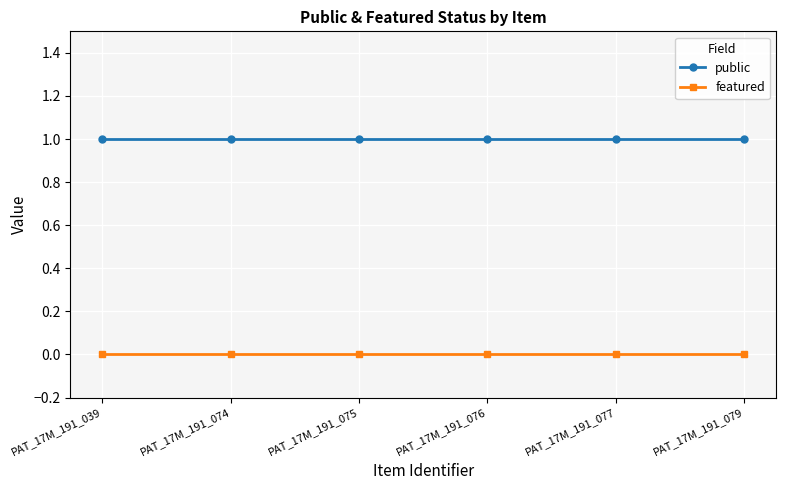

Reading left to right, list all the values displayed in this chart.

public: 1	1	1	1	1	1
featured: 0	0	0	0	0	0